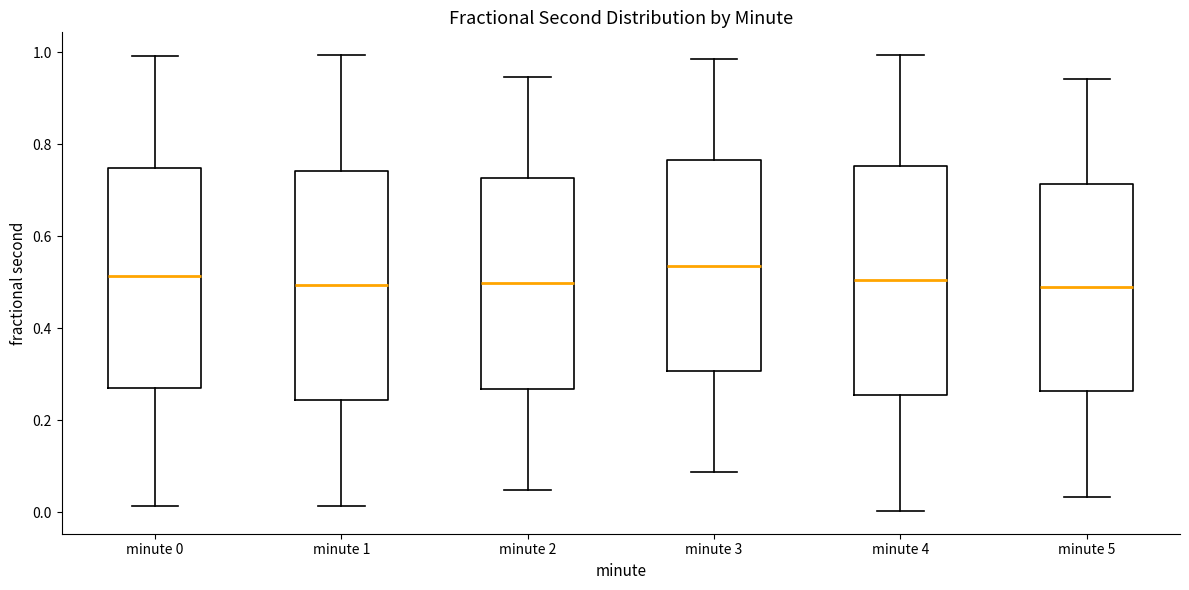

Reading left to right, transcribe this box plot: for each box, give where its median line is, the range the box spans, and where its two whiskers end, as read against the y-axis. The values are not printed on the chart, so give them approximately, as read against the axis.

minute 0: median 0.52, box 0.28 to 0.74, whiskers 0.02 to 1.00
minute 1: median 0.50, box 0.24 to 0.74, whiskers 0.02 to 1.00
minute 2: median 0.50, box 0.26 to 0.72, whiskers 0.04 to 0.94
minute 3: median 0.54, box 0.30 to 0.76, whiskers 0.08 to 0.98
minute 4: median 0.50, box 0.26 to 0.76, whiskers 0.00 to 1.00
minute 5: median 0.48, box 0.26 to 0.72, whiskers 0.04 to 0.94